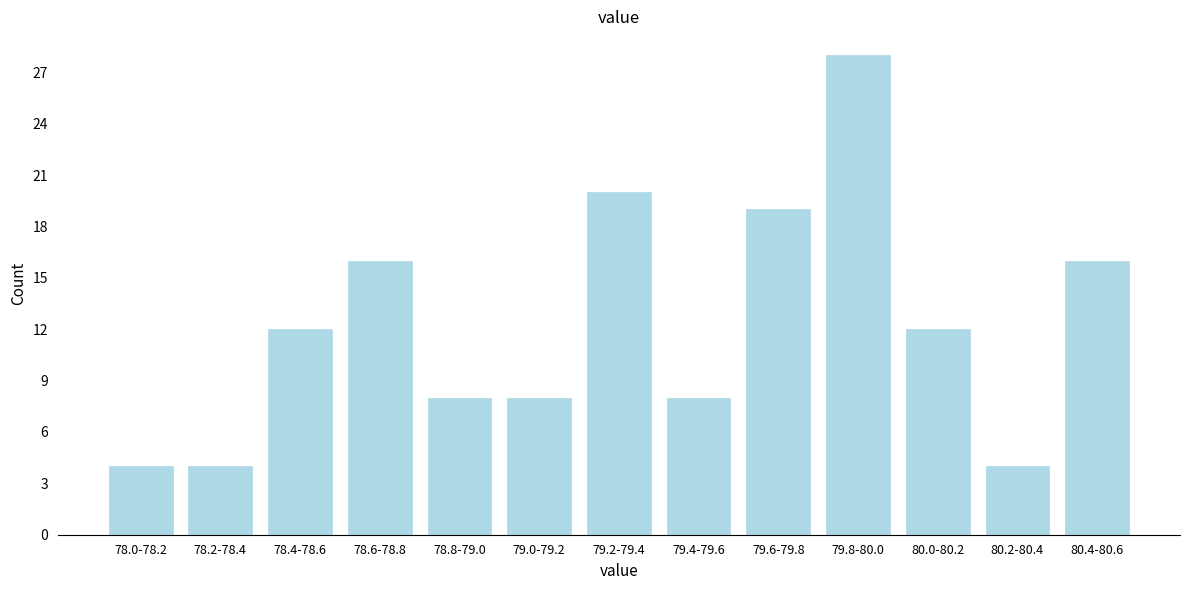

Reading right to left, extract all data points from this chart.

16	4	12	28	19	8	20	8	8	16	12	4	4